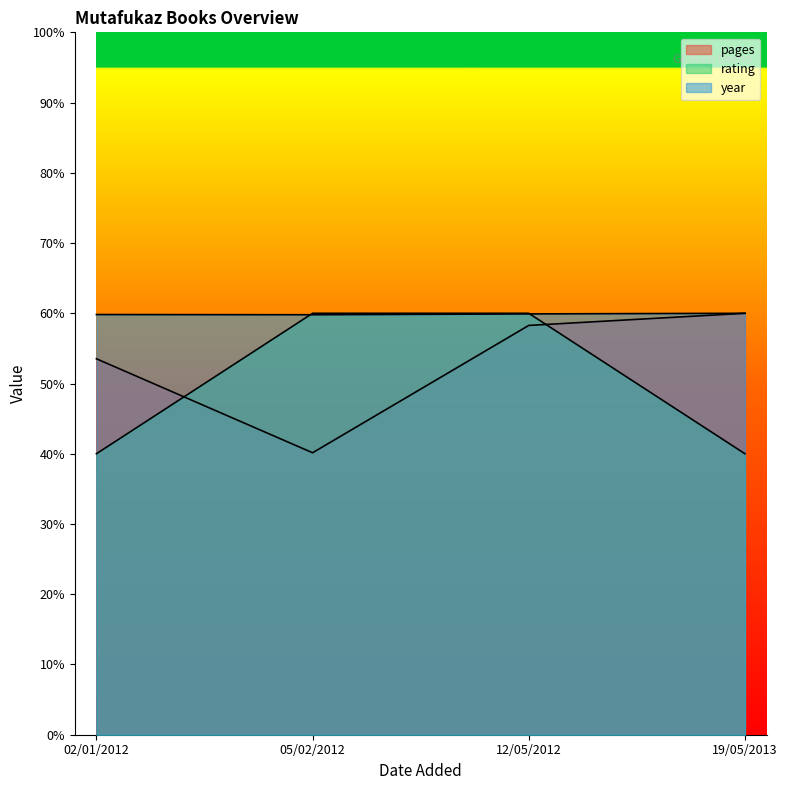

What is the label of the 4th point from the right?

02/01/2012